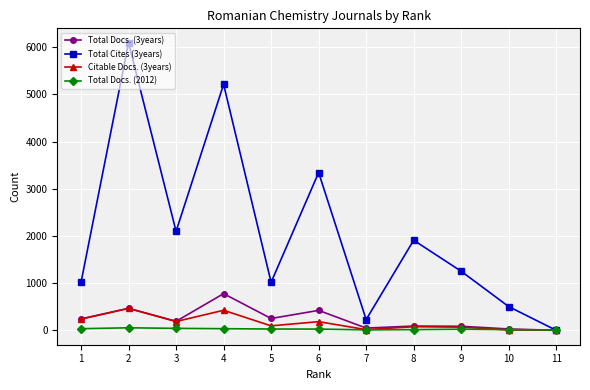

Count the number of categories in the chart.

11